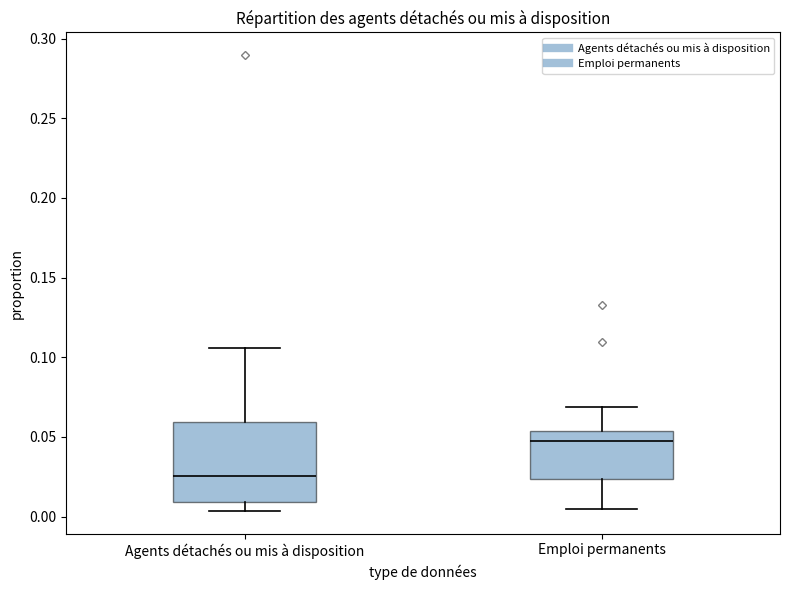

Reading left to right, transcribe this box plot: for each box, give where its median line is, the range the box spans, and where its two whiskers end, as read against the y-axis. The values are not printed on the chart, so give them approximately, as read against the axis.

Agents détachés ou mis à disposition: median 0.025, box 0.010 to 0.060, whiskers 0.005 to 0.105
Emploi permanents: median 0.045, box 0.025 to 0.055, whiskers 0.005 to 0.070